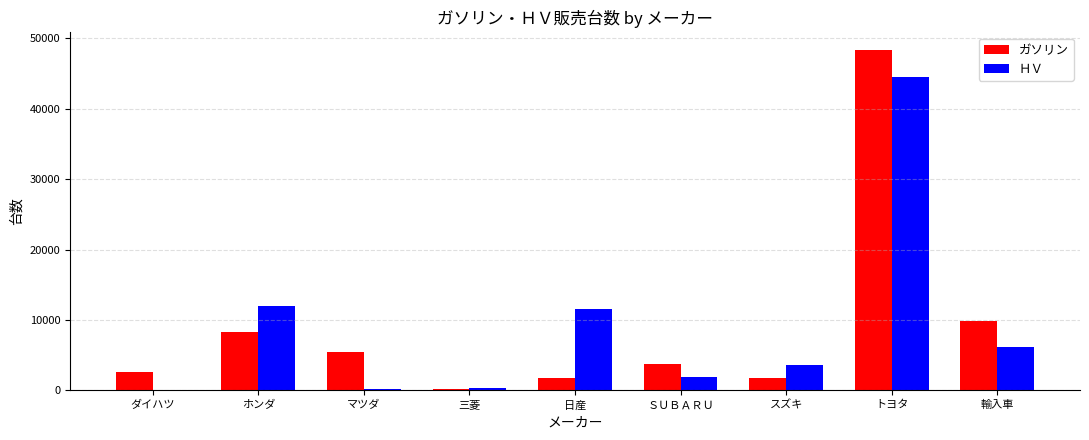

How many groups of bars are there?

9